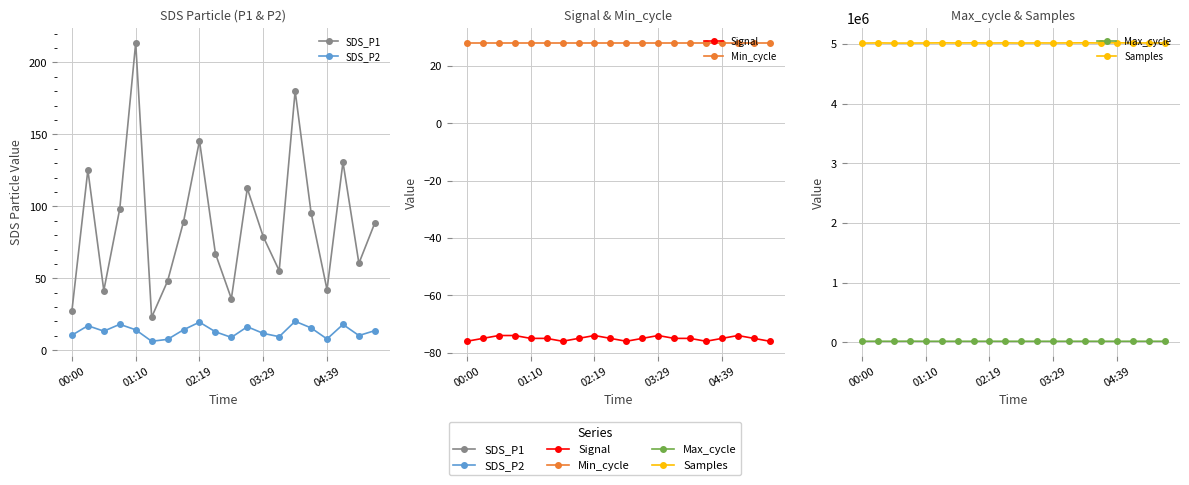

At how many categories does at least one series exceed 1791994?

20